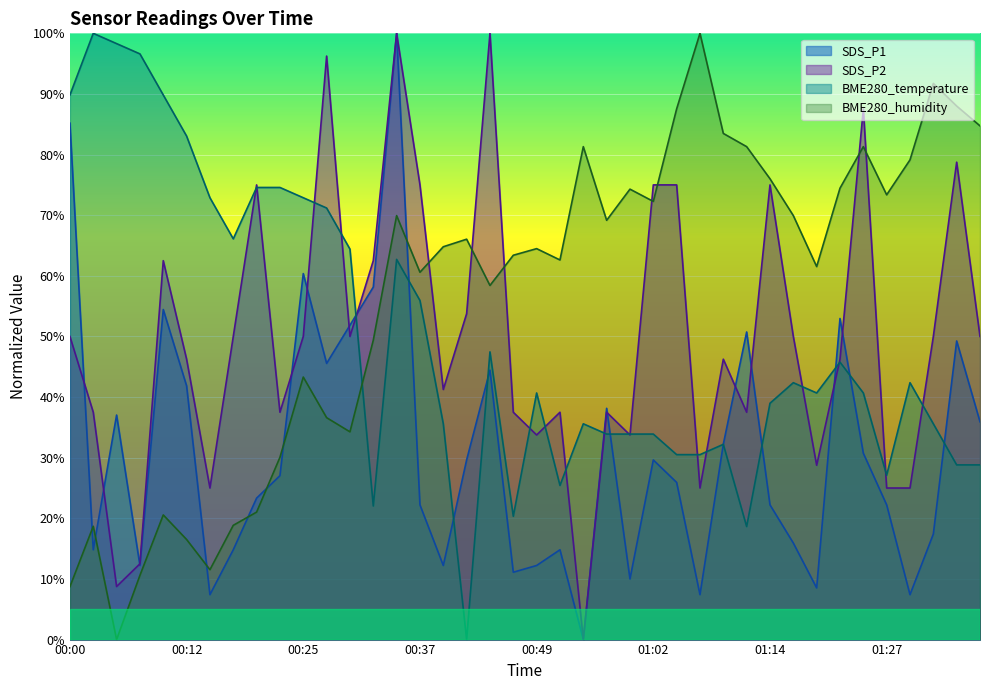

Does the chart display data point markers on the line(s)?

No